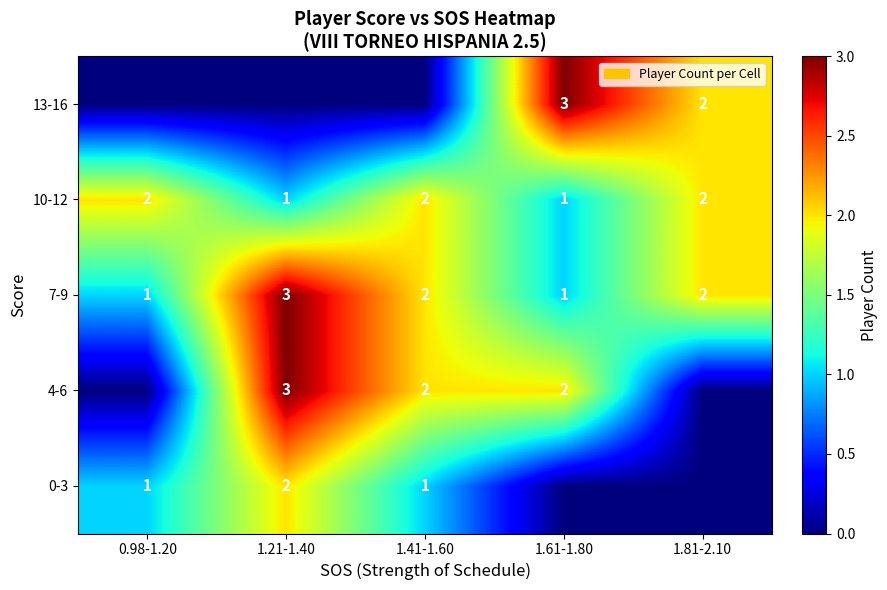

What is the difference between the maximum and minimum values in the 7-9 series?

2